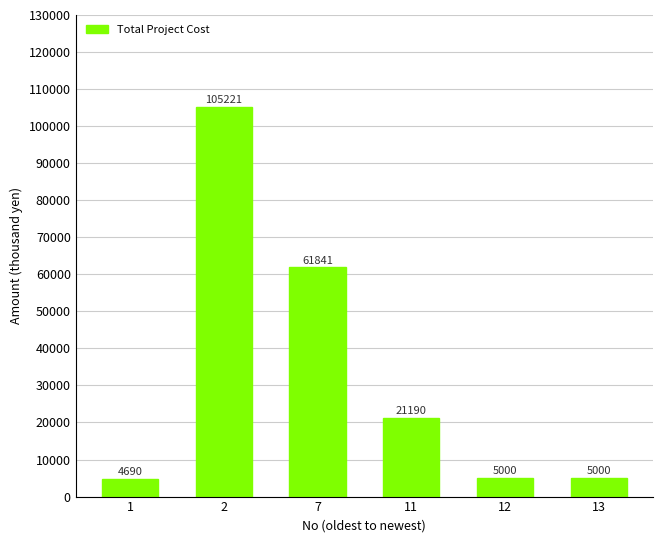

What is the difference between the second highest and minimum values?

57151